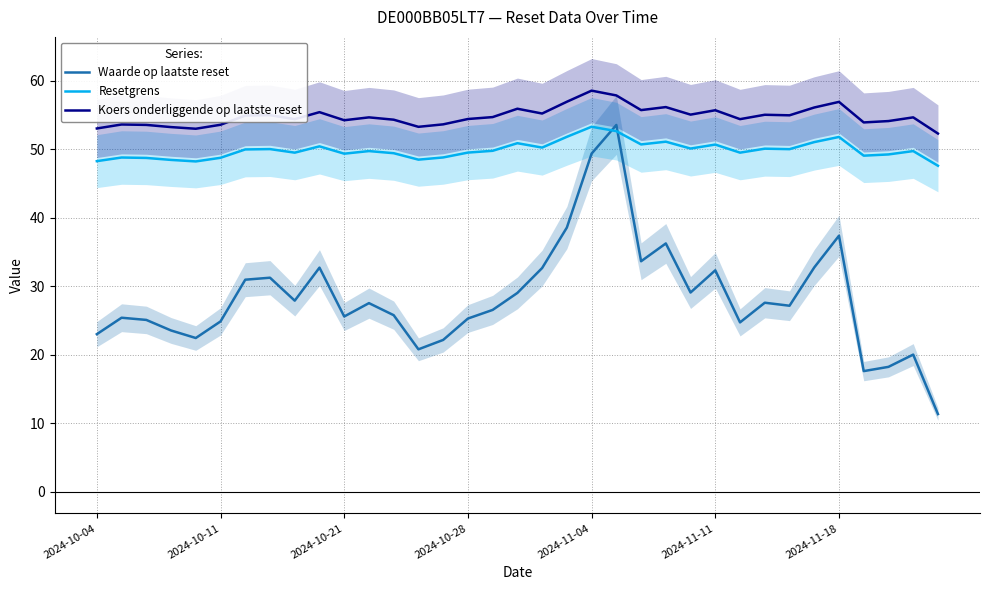

True or false: Waarde op laatste reset and Koers onderliggende op laatste reset cross at least once.

False